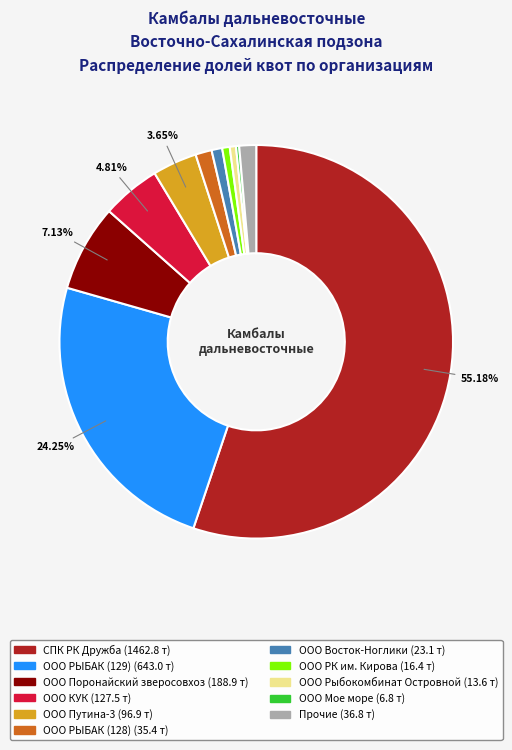

Is there a majority slice in this chart?

Yes